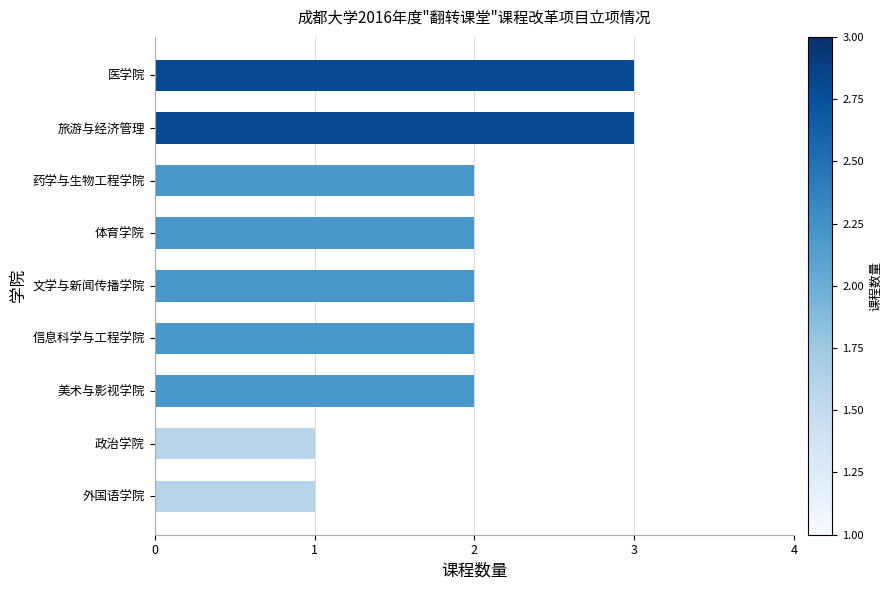

The value at 政治学院 is 1. True or false?

True